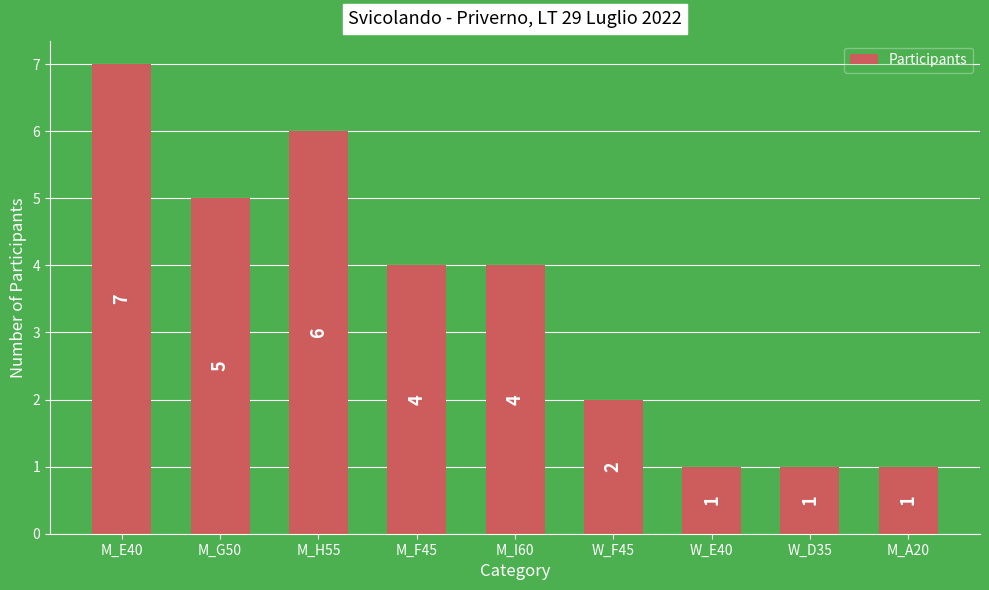

Count the number of data series in this chart.

1